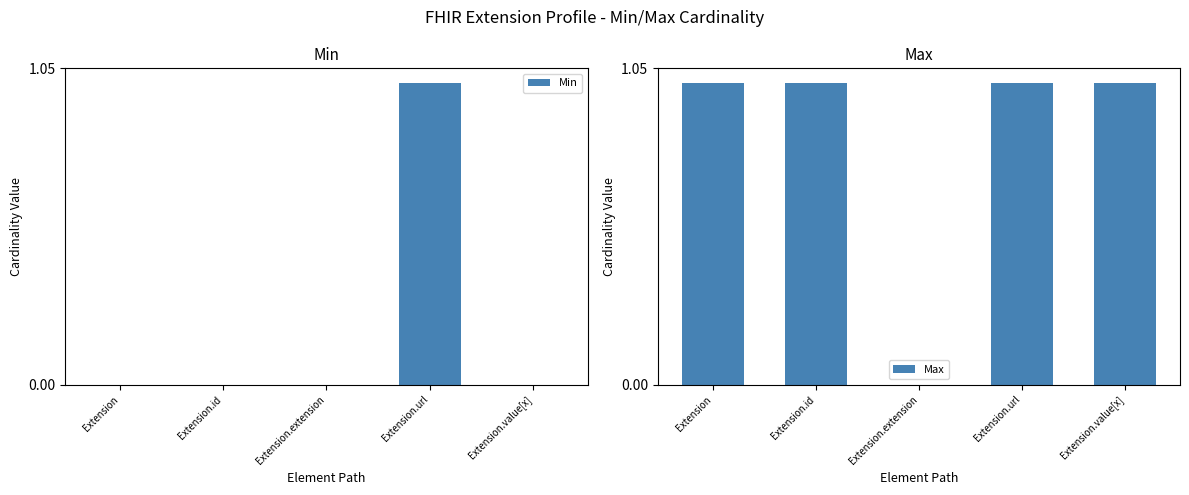

Reading left to right, transcribe all the data shown in this chart.

Min: 0	0	0	1	0
Max: 1	1	0	1	1